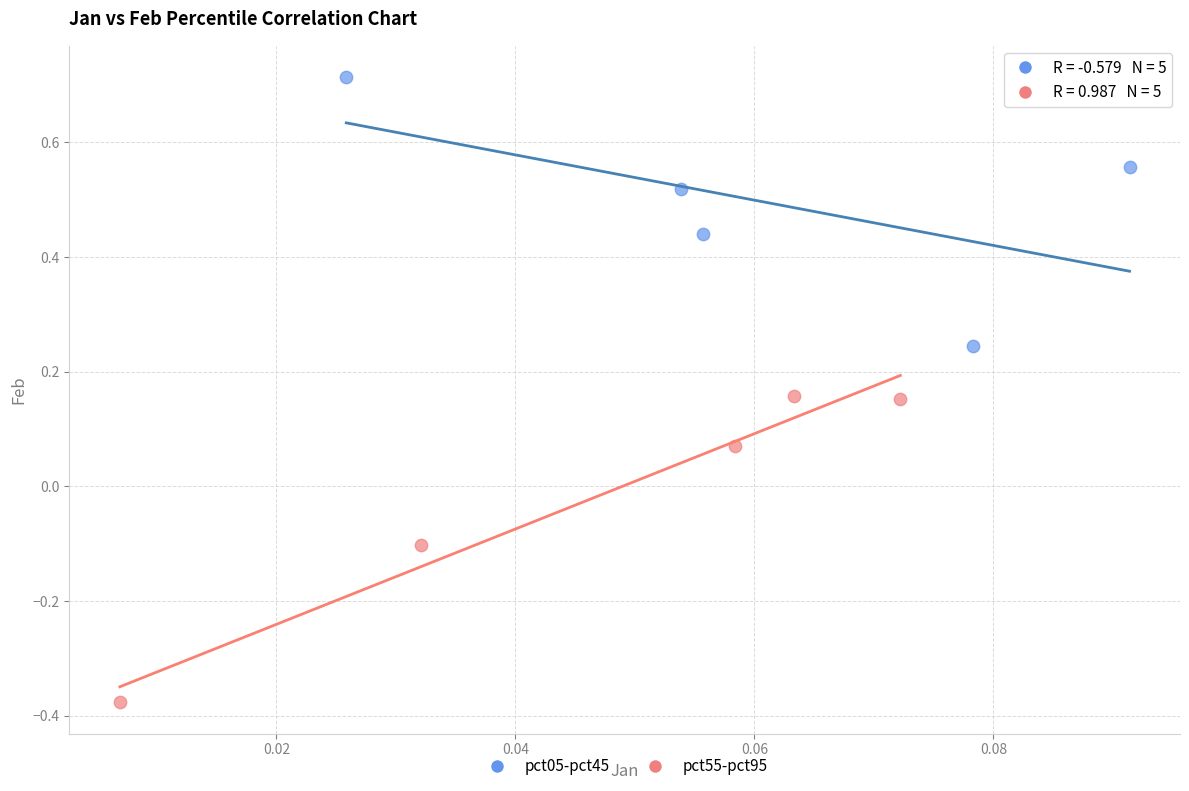

Which series reaches the maximum Y coordinate?

pct05-pct45